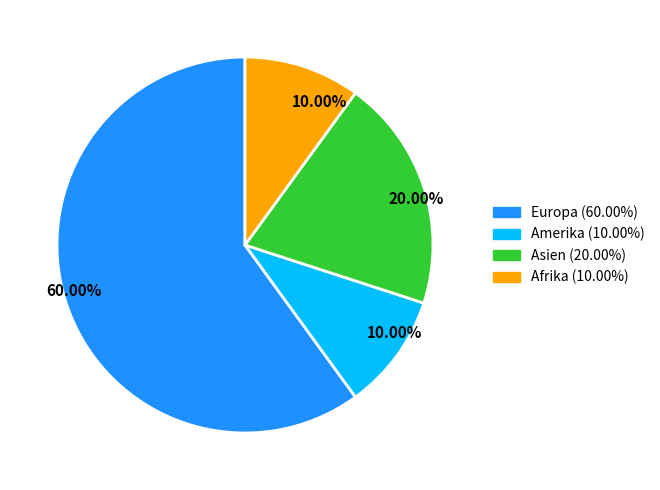

How many segments does this pie chart have?

4